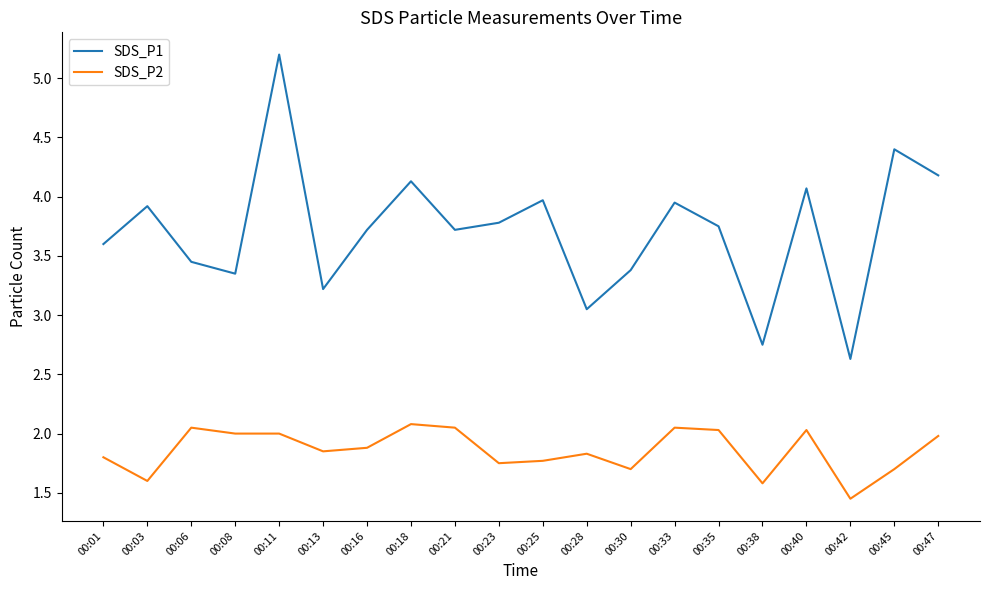

True or false: SDS_P2 and SDS_P1 intersect in this chart.

False